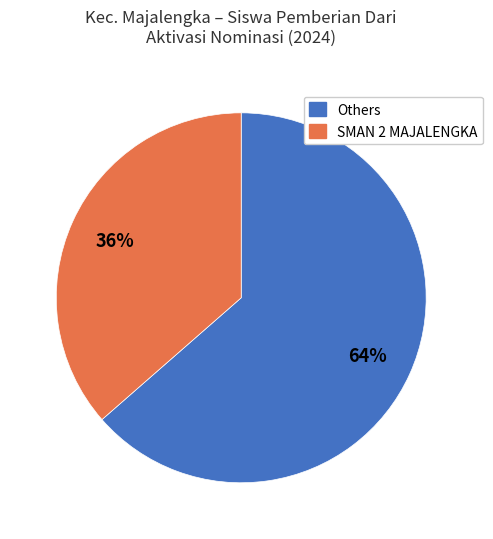

To the nearest percent, what is the average slice percentage?

50%